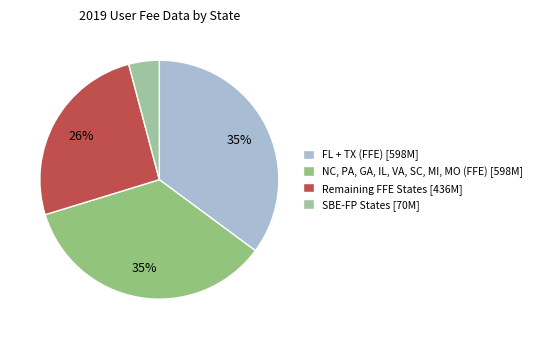

How many segments does this pie chart have?

4